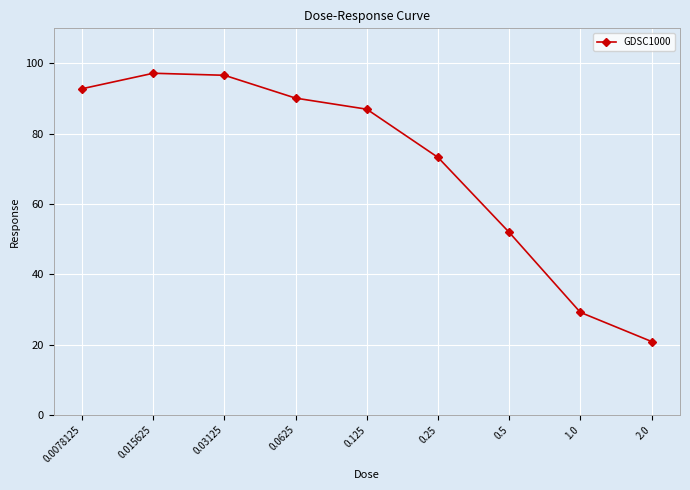

True or false: there are more than 1 points higher than both neighbors.

False